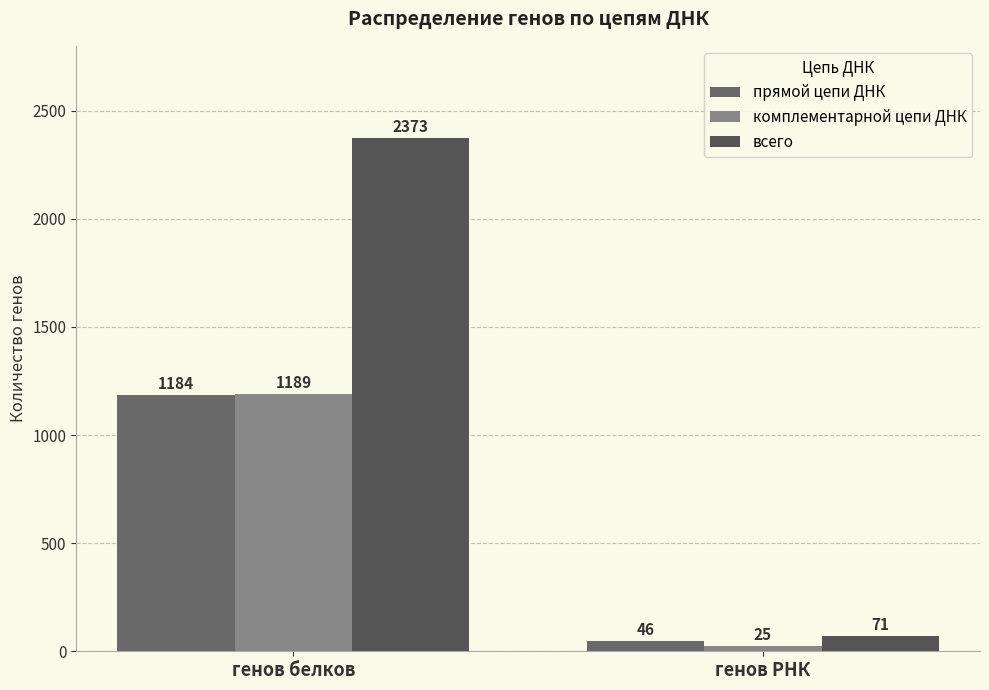

Count the прямой цепи ДНК values in the range 46 to 1184.

2